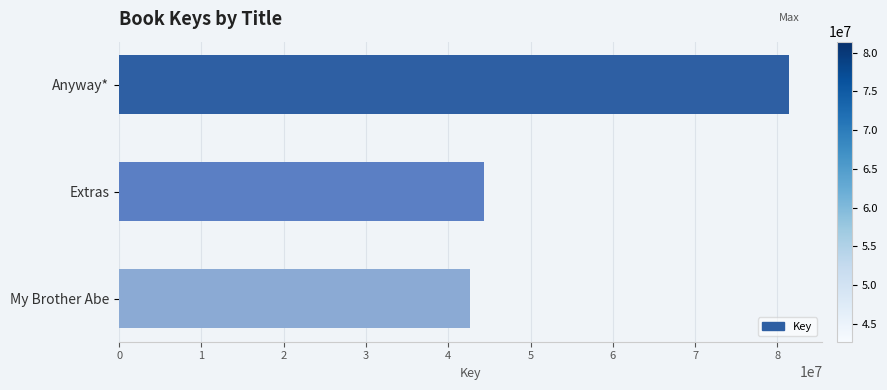

The chart shows a value of 131004421 at Anyway*. True or false?

False